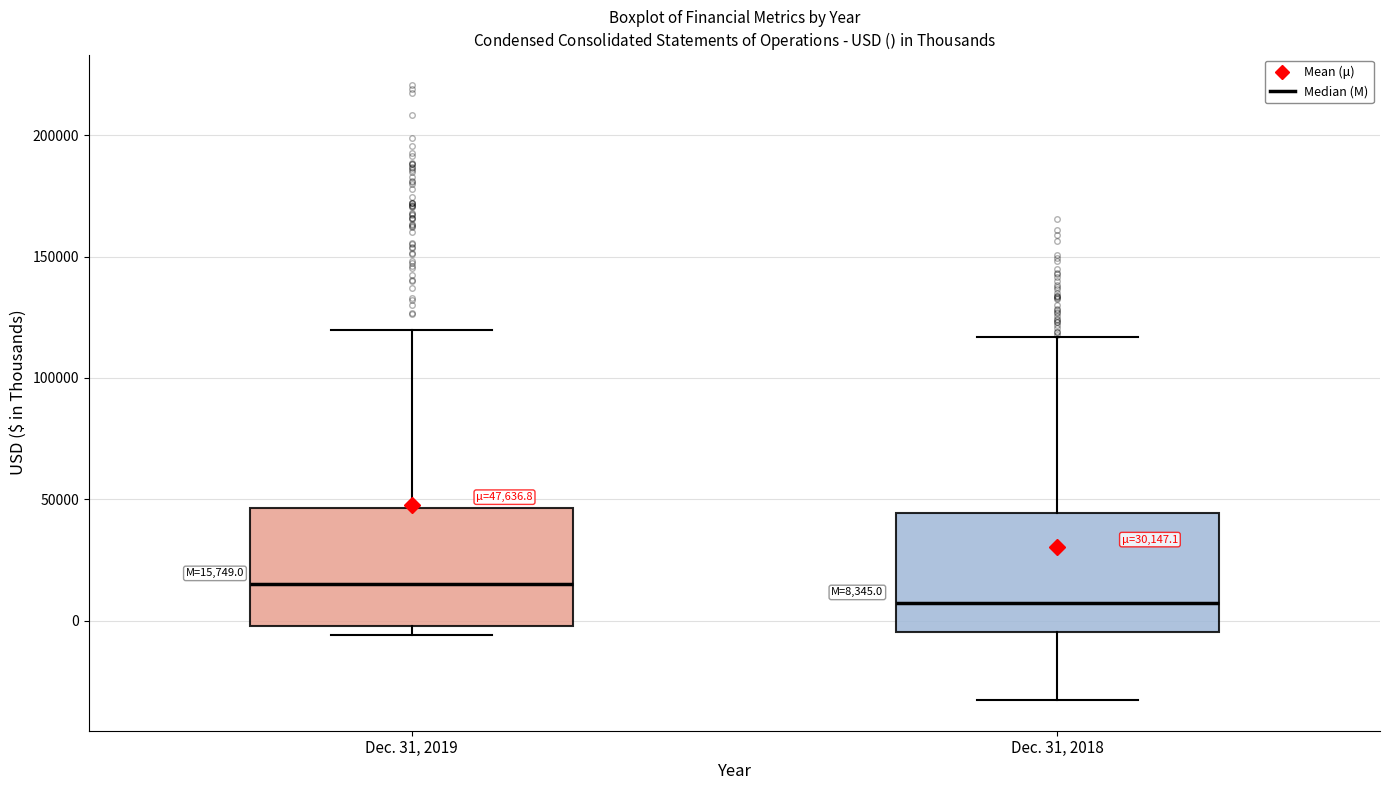

Which box's median line is the highest?

Dec. 31, 2019